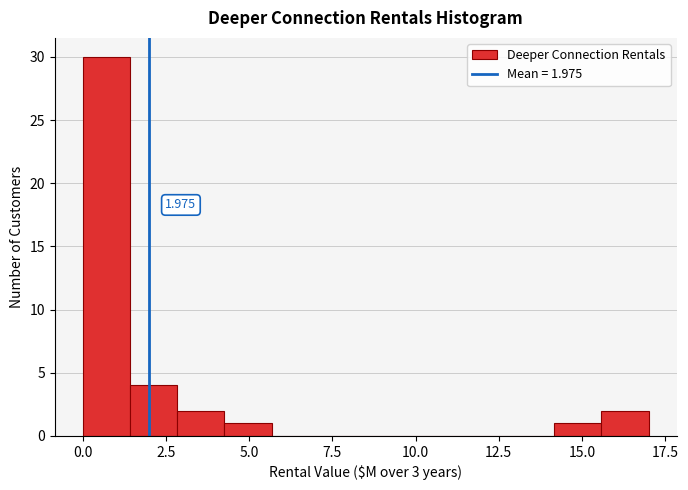

Around what value on the x-axis is the tallest bar? Give the approximate position of its centre, as read against the axis.

0.5